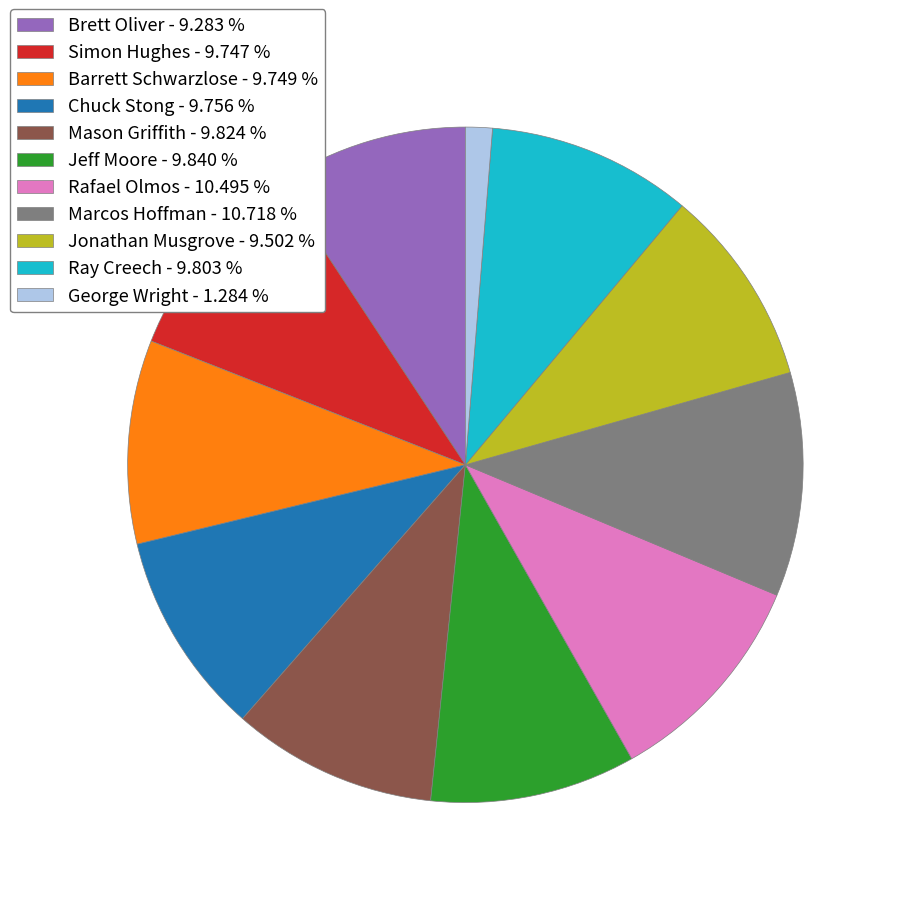

Does George Wright - 1.284 % account for over 50% of the chart?

No